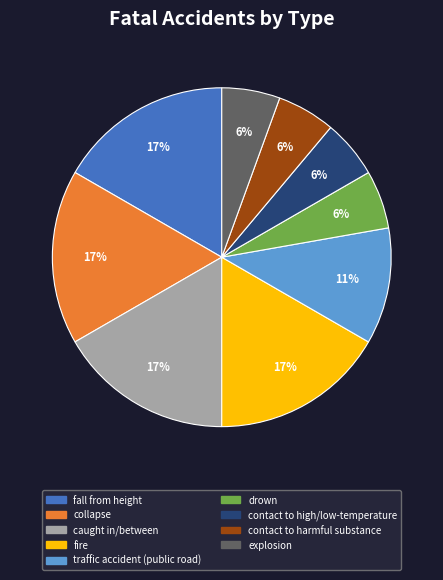

Is there a majority slice in this chart?

No